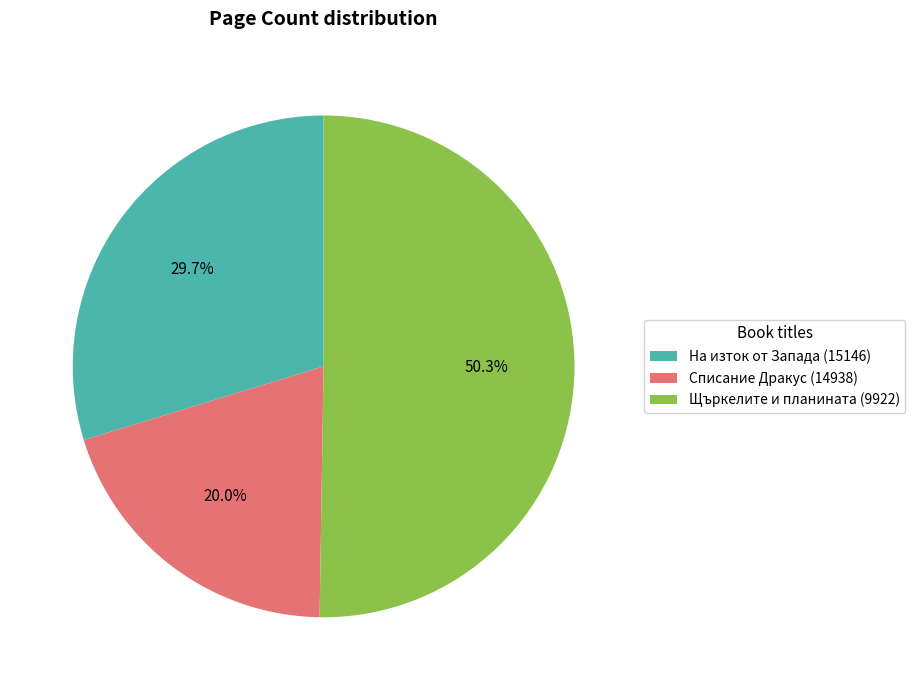

What is the smallest slice in the pie chart?

Списание Дракус (14938)